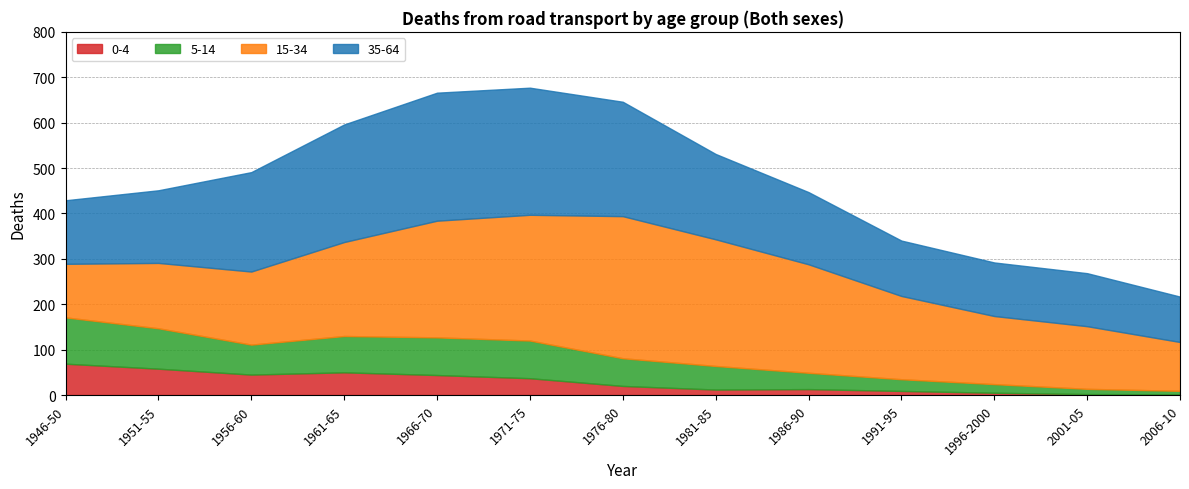

True or false: 0-4 has more than 1 interior local peaks.

True